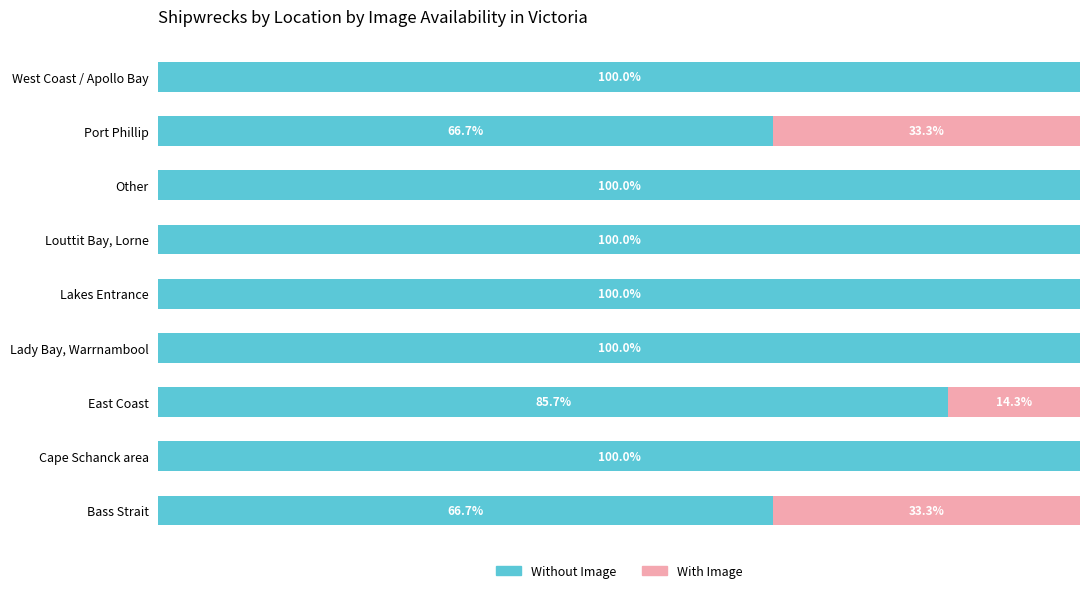

Where is Without Image nearest to the value 83?

East Coast